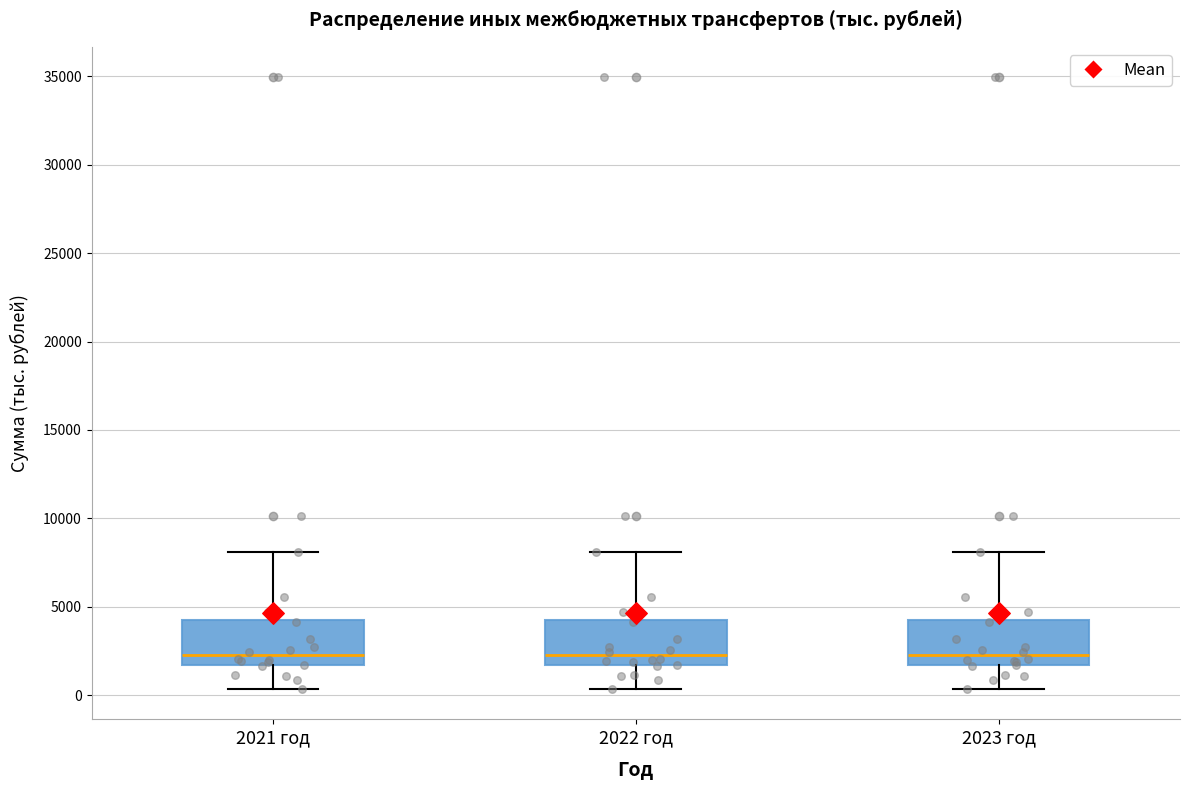

Reading left to right, transcribe this box plot: for each box, give where its median line is, the range the box spans, and where its two whiskers end, as read against the y-axis. The values are not printed on the chart, so give them approximately, as read against the axis.

2021 год: median 2500, box 1500 to 4500, whiskers 500 to 8000
2022 год: median 2500, box 1500 to 4500, whiskers 500 to 8000
2023 год: median 2500, box 1500 to 4500, whiskers 500 to 8000